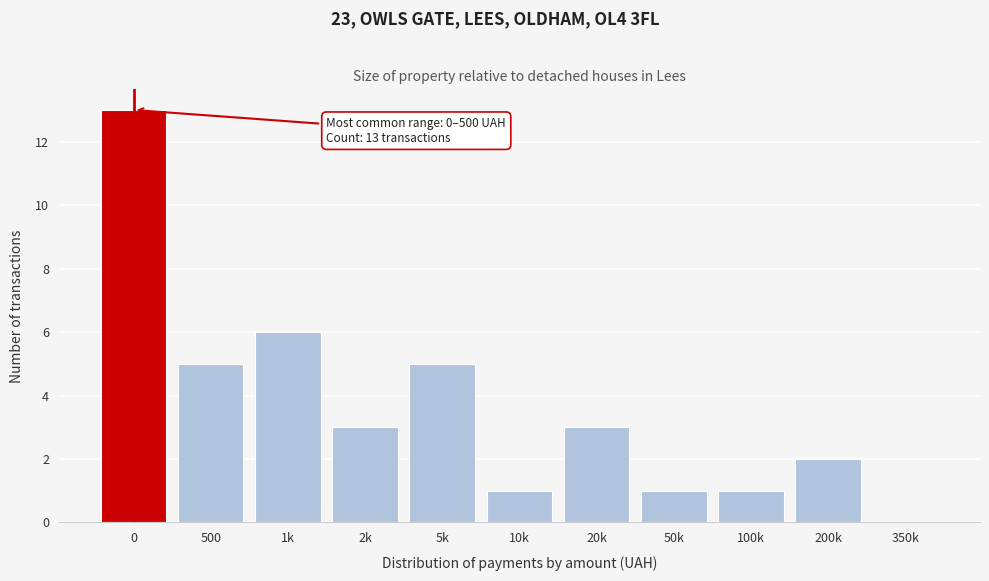

Reading left to right, what are all the values shown in this chart?

0=13	500=5	1k=6	2k=3	5k=5	10k=1	20k=3	50k=1	100k=1	200k=2	350k=0